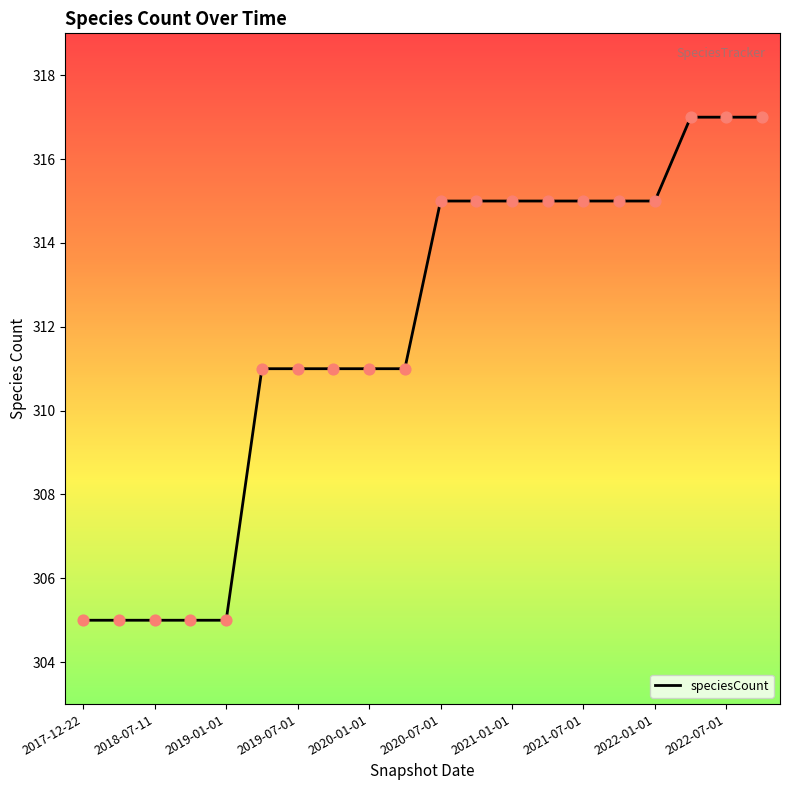

What is the minimum value shown in the chart?

305